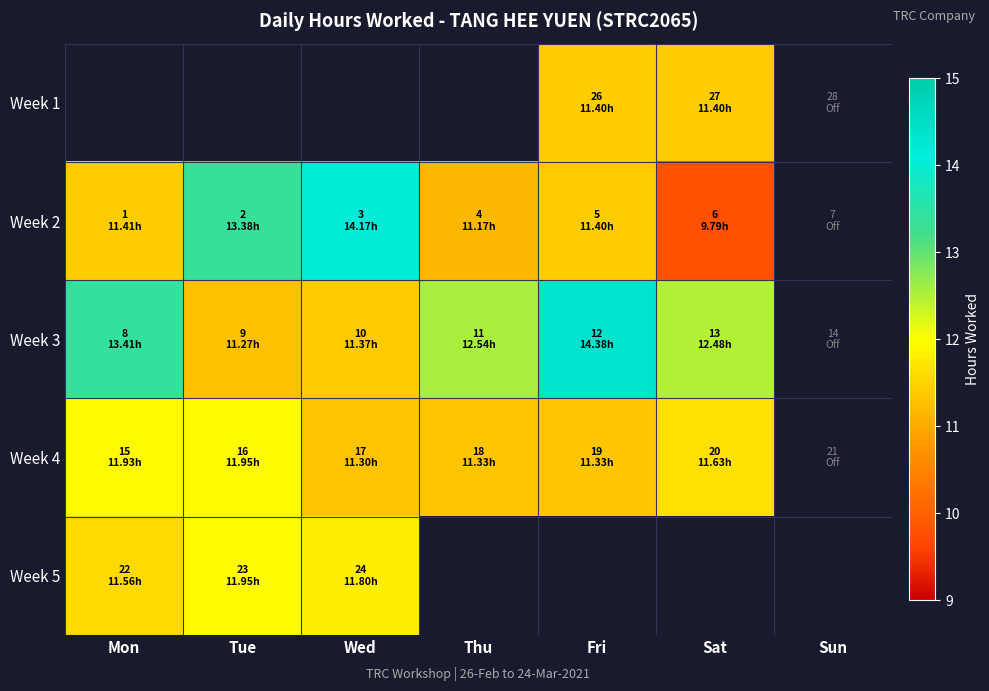

What is the difference between the Week 4 values at Thu and Tue?

0.6